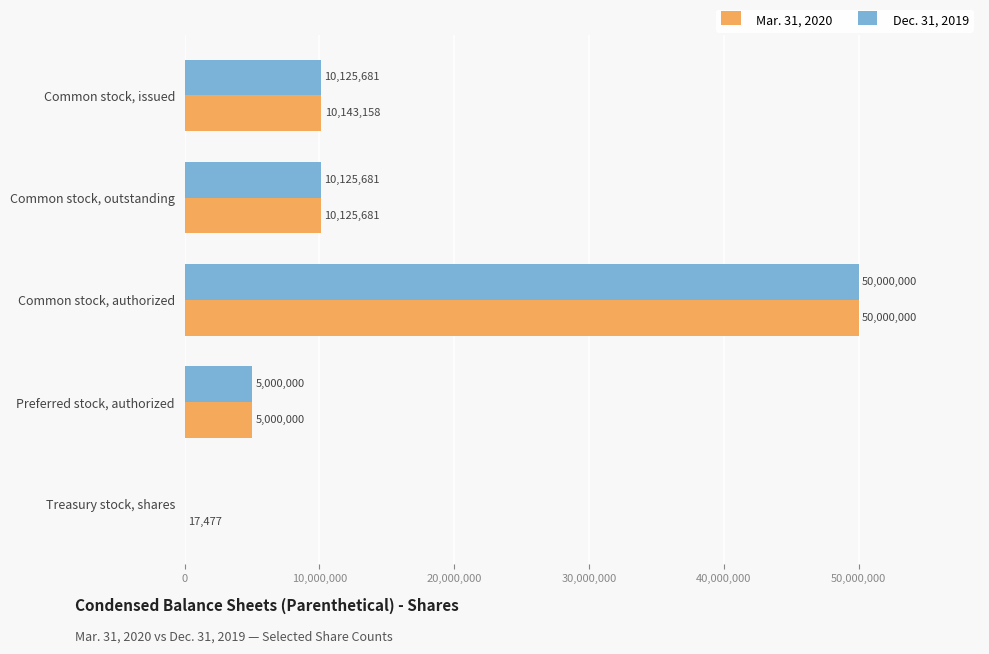

At which category is the sum across all series the highest?

Common stock, authorized